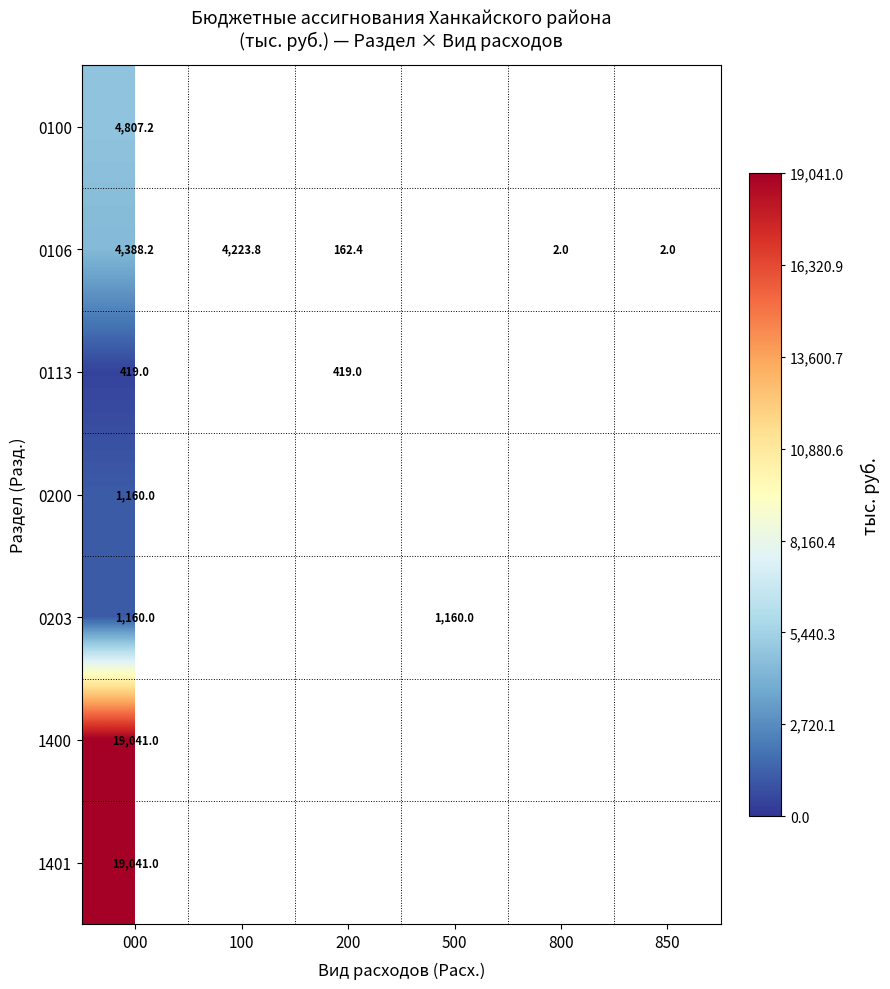

True or false: 0113 has a value of 419.0 at 000.

True